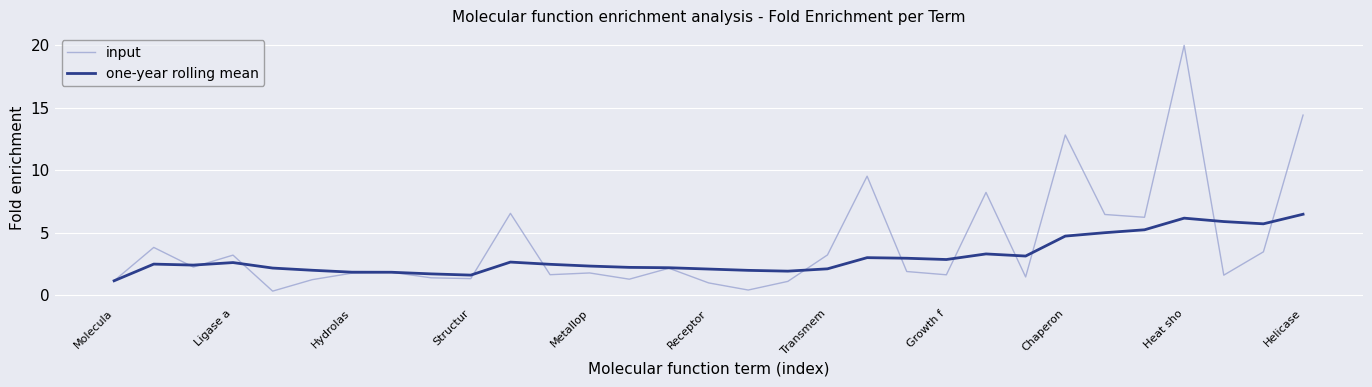

Rank the series by their maximum value, from lowest to highest.

one-year rolling mean, input